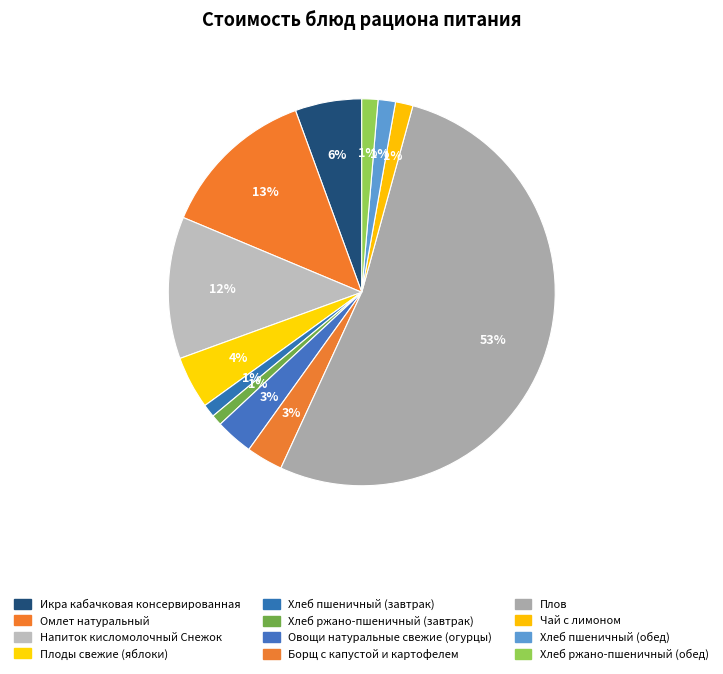

How many segments does this pie chart have?

12